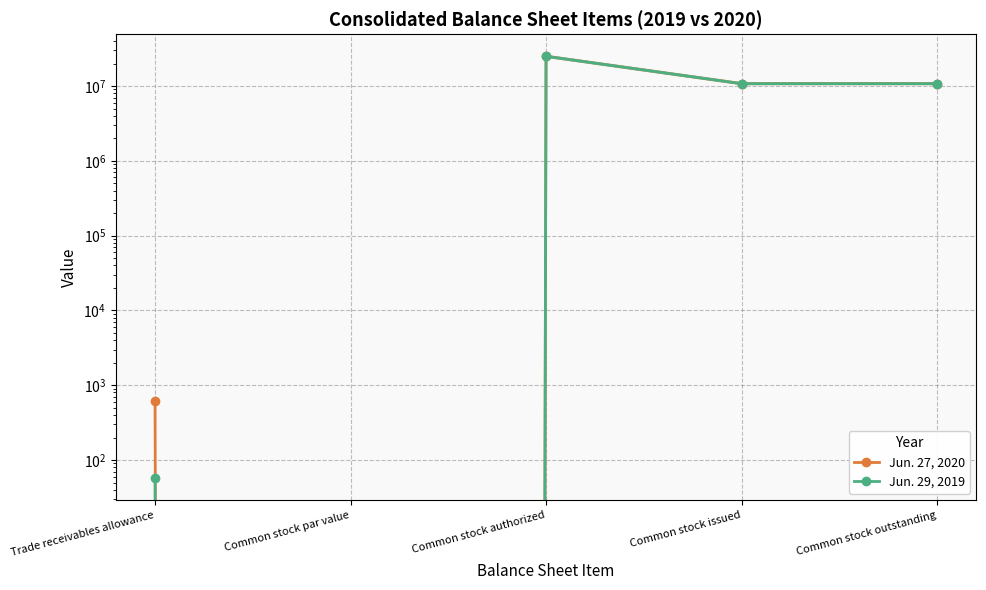

How many categories are shown in the chart?

5